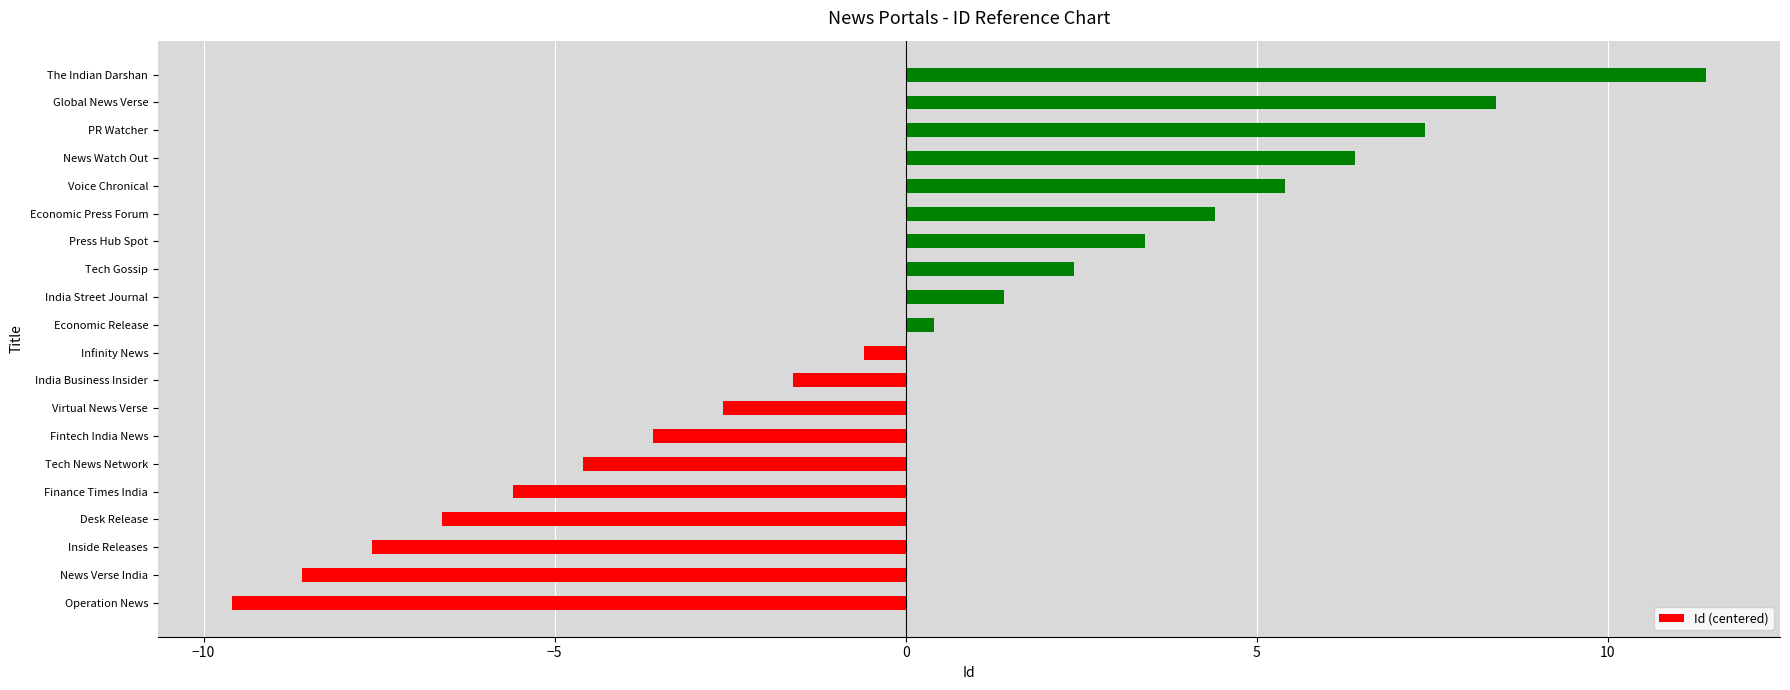

Reading bottom to top, transcribe all the data shown in this chart.

-9.6	-8.6	-7.6	-6.6	-5.6	-4.6	-3.6	-2.6	-1.6	-0.6	0.4	1.4	2.4	3.4	4.4	5.4	6.4	7.4	8.4	11.4